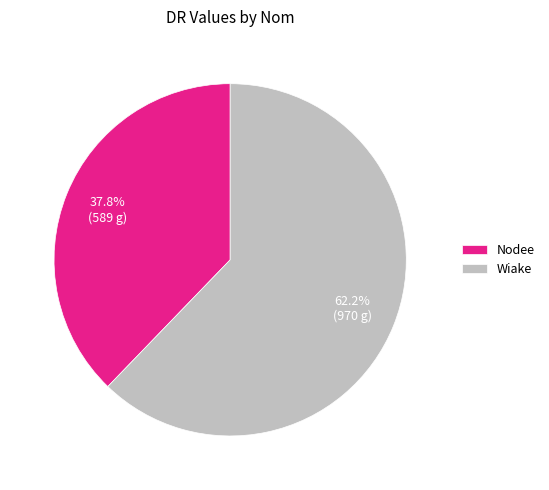

Does any single category account for the majority?

Yes